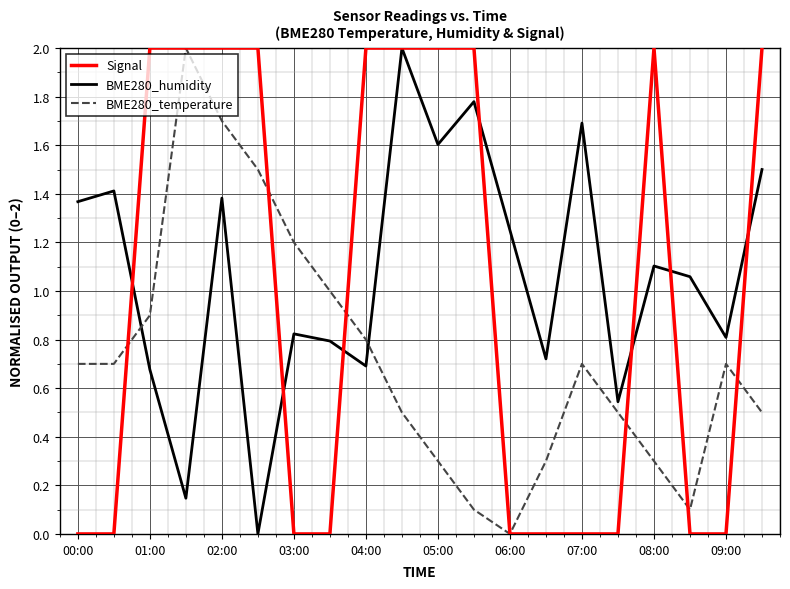

What is the maximum value shown in the chart?

2.0